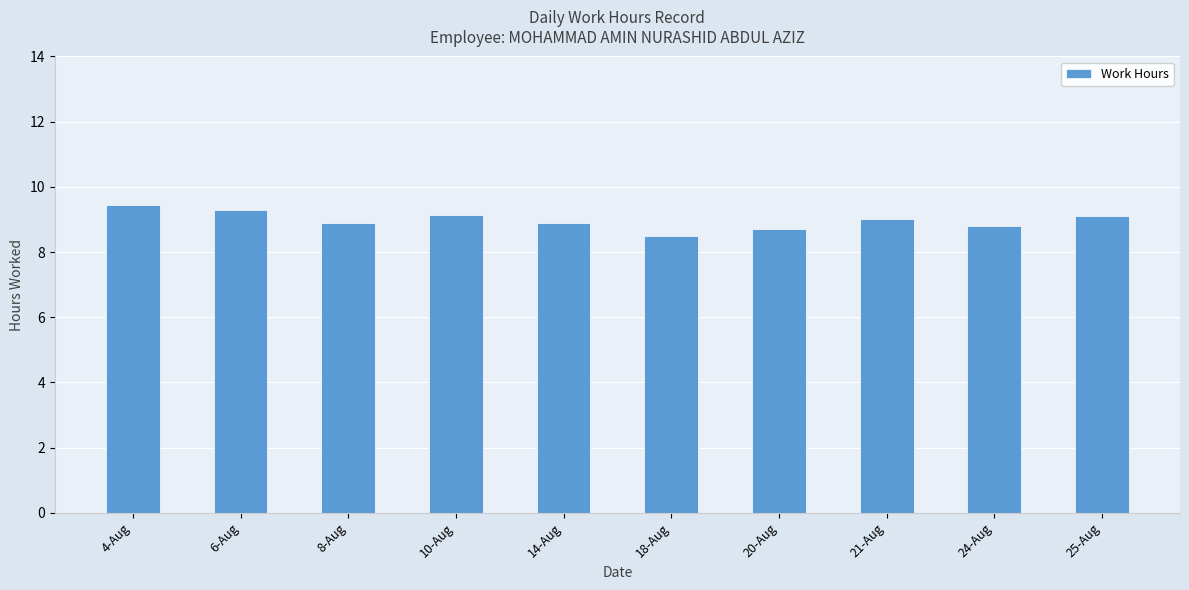

How many bars are there in total?

10